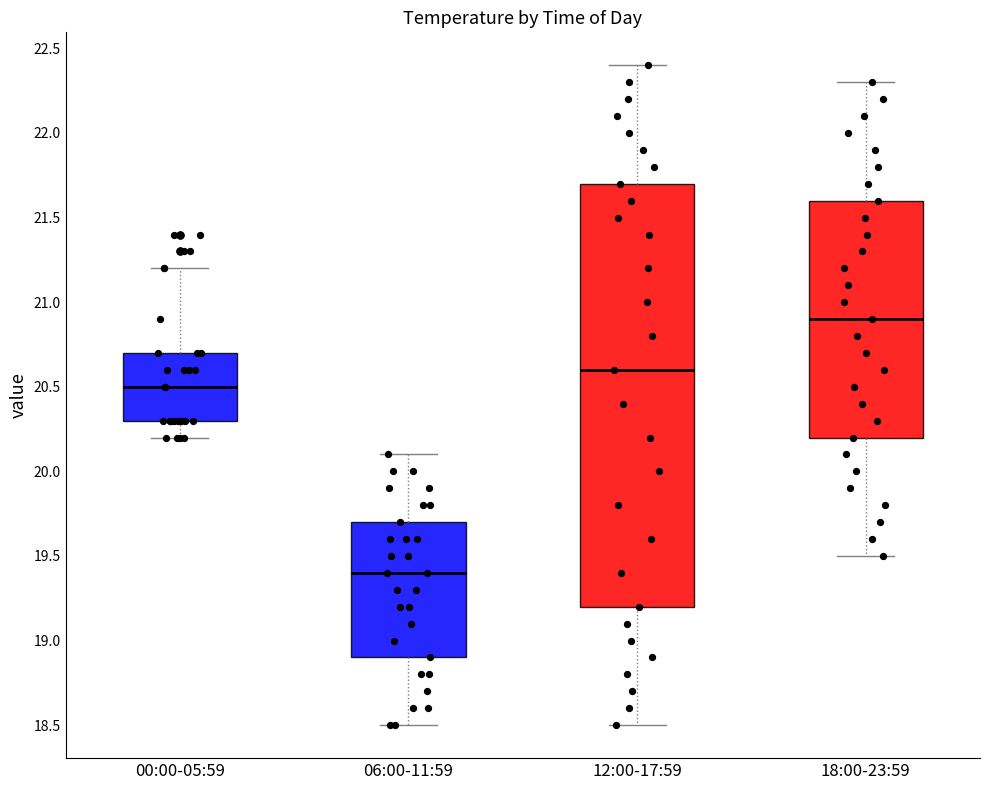

Which box's median line is the highest?

18:00-23:59